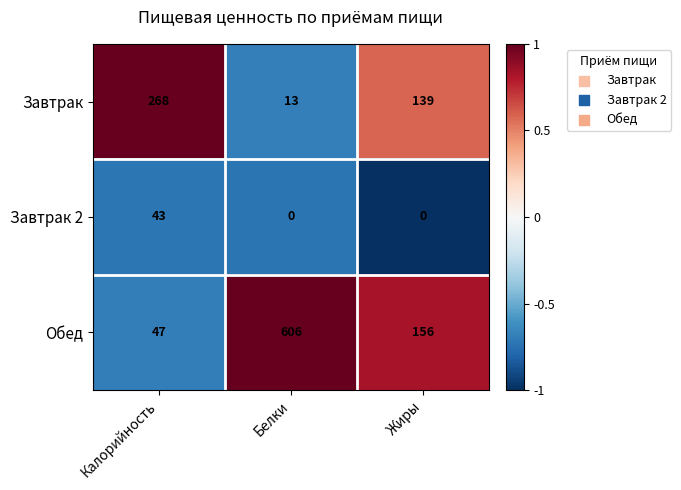

At which category is the sum across all series the highest?

Белки